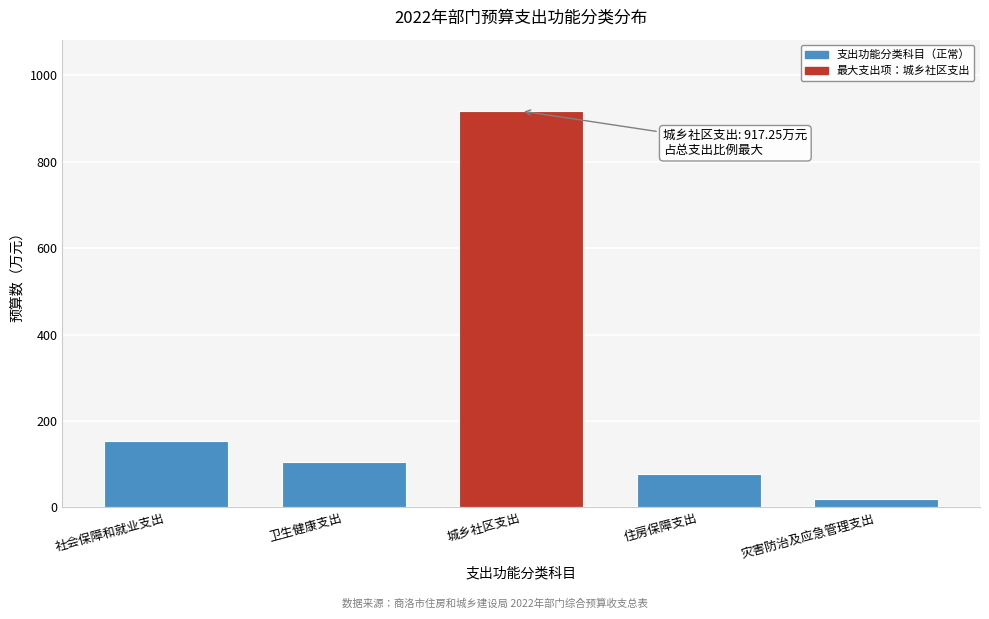

What is the difference between the values at 城乡社区支出 and 住房保障支出?

839.0